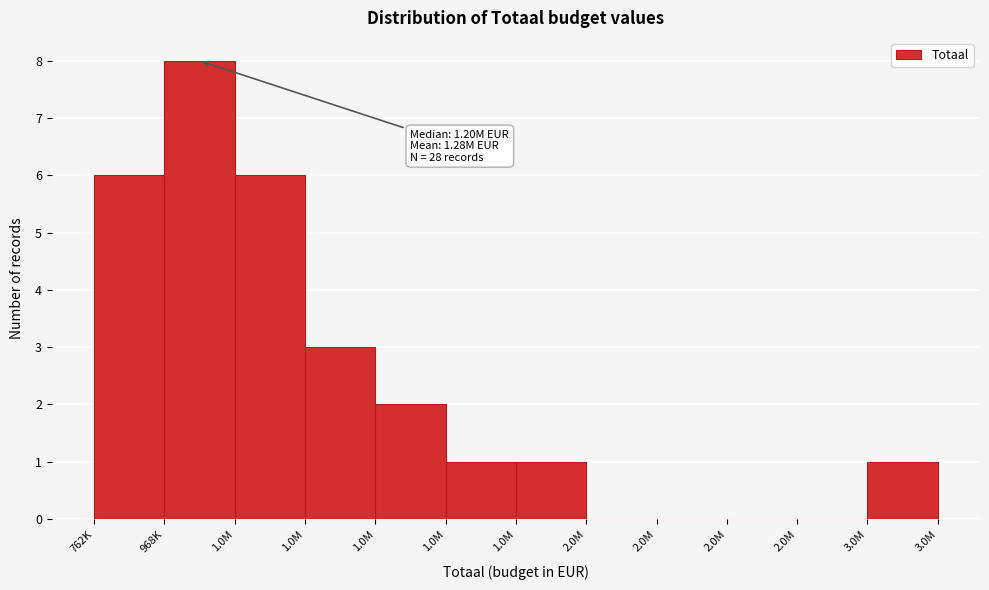

How many data points does each series have?

12